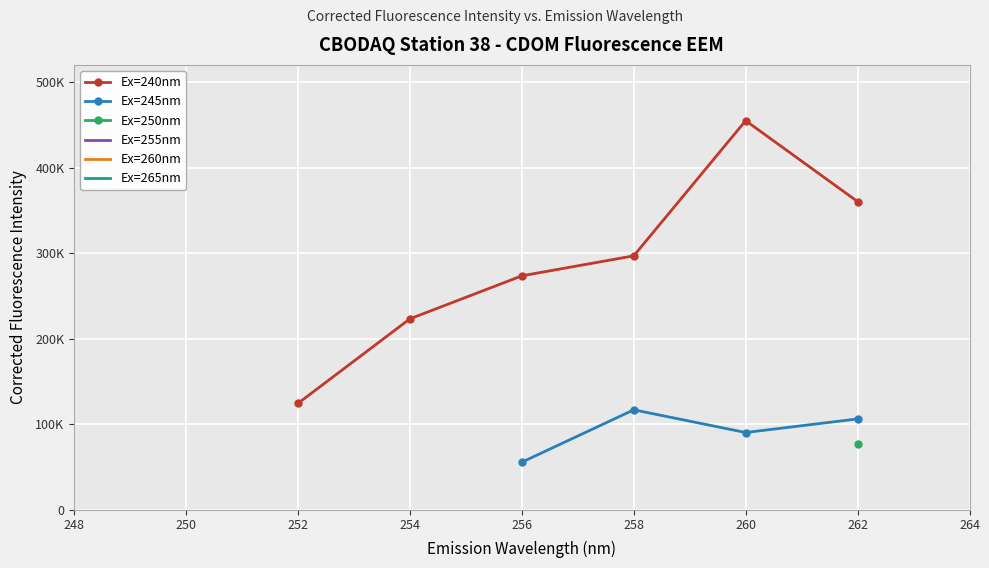

What are all the series names shown in the legend?

Ex=240nm, Ex=245nm, Ex=250nm, Ex=255nm, Ex=260nm, Ex=265nm